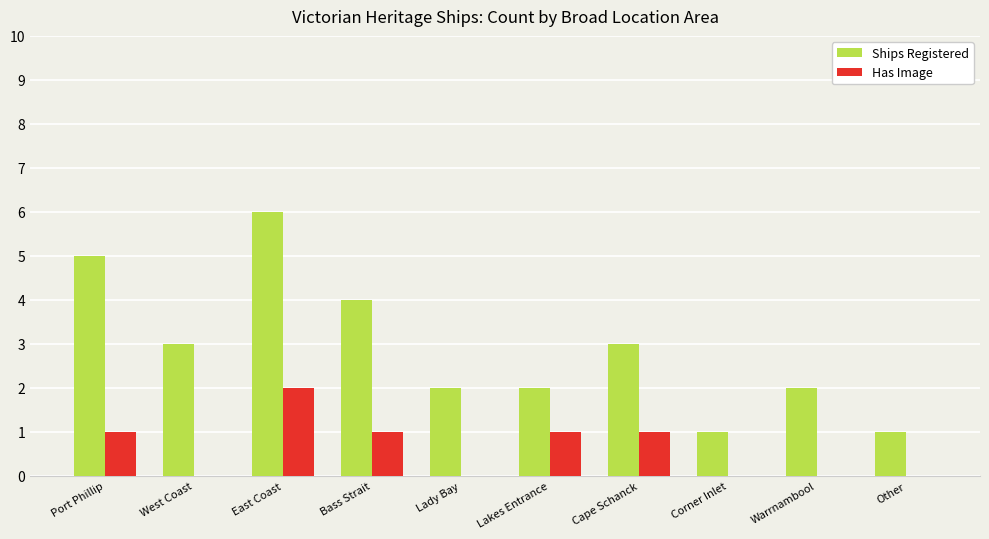

Between West Coast and Cape Schanck, which series saw the biggest shift?

Has Image